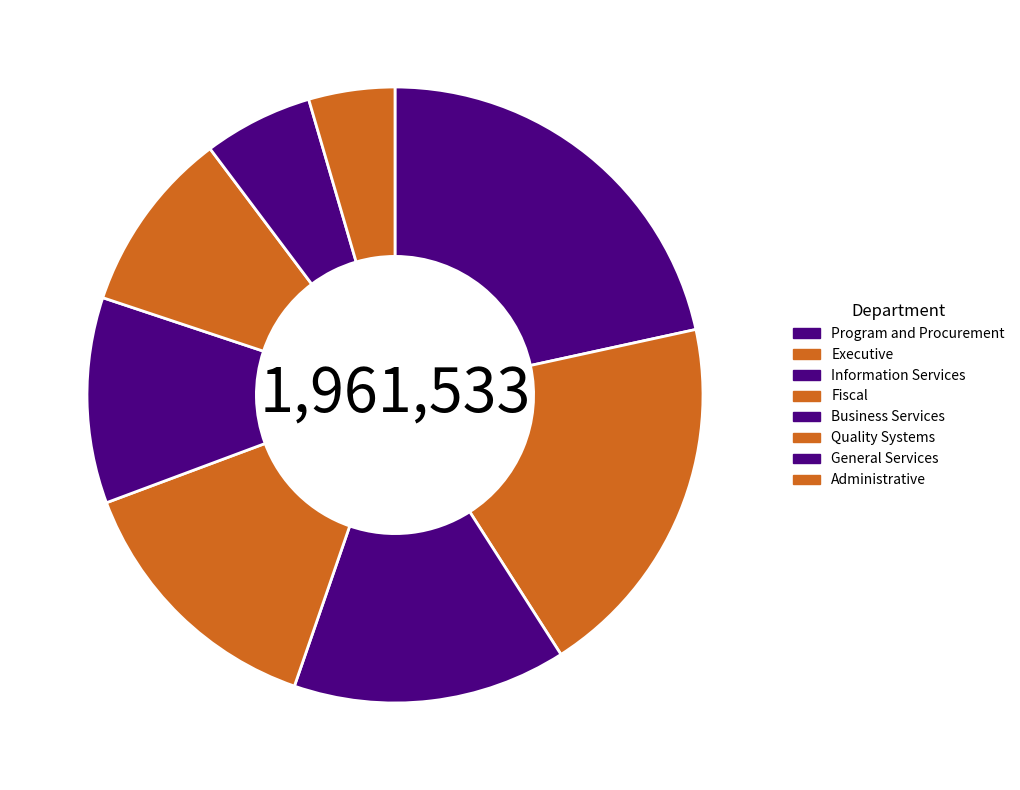

Is the sum of Executive and Administrative greater than half?

No